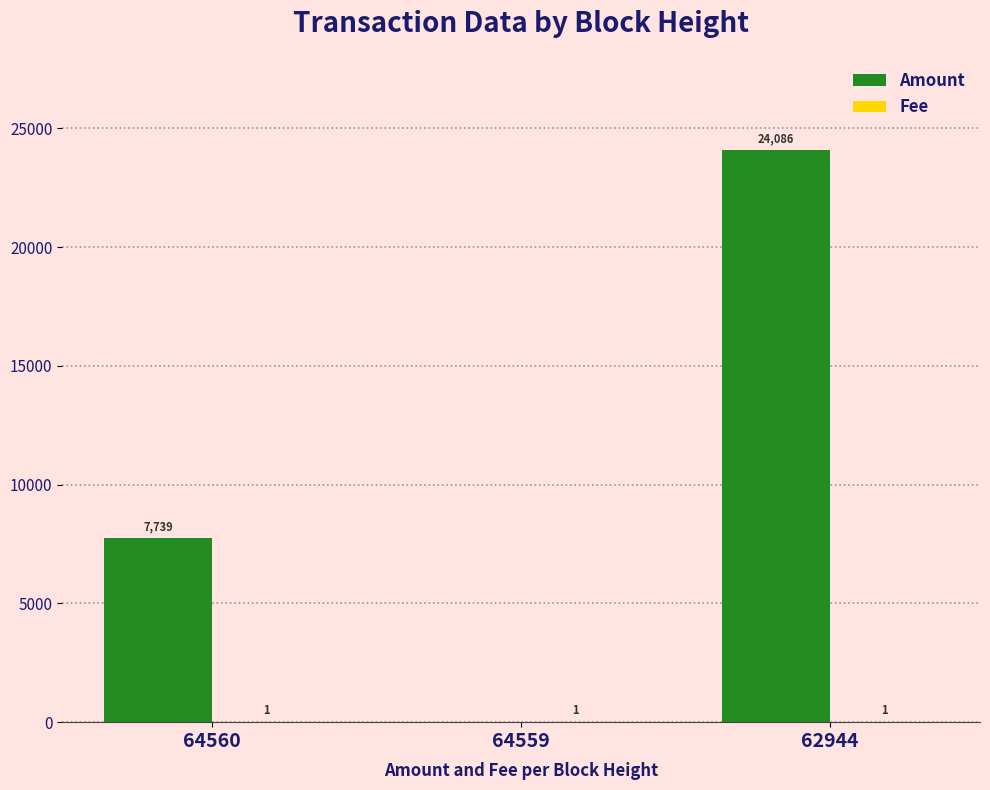

Between 64560 and 62944, which series saw the biggest shift?

Amount